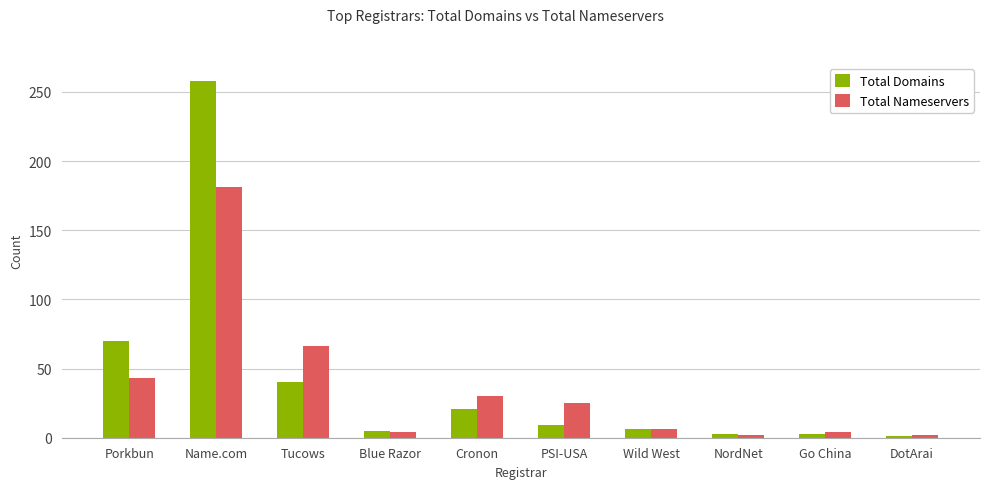

What is the label of the 8th bar from the left?

NordNet